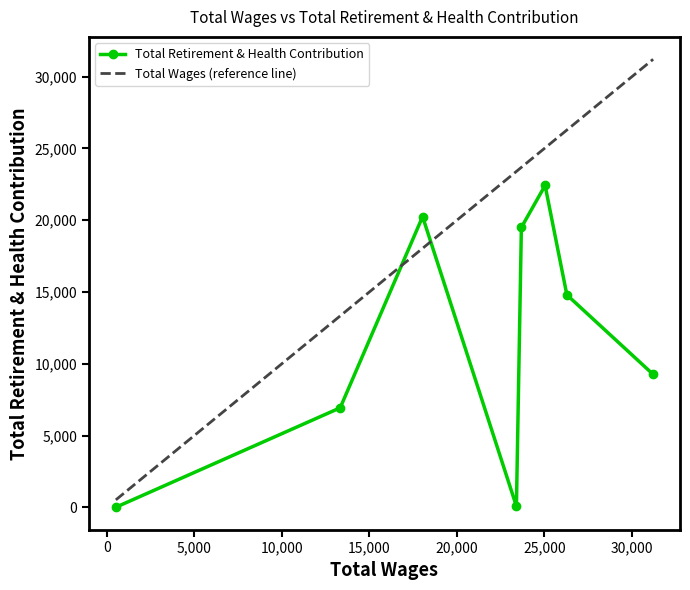

What are all the series names shown in the legend?

Total Retirement & Health Contribution, Total Wages (reference line)